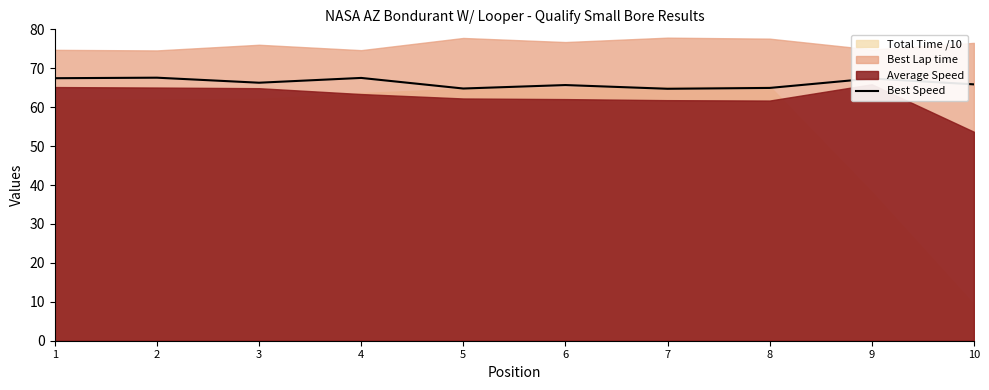

The Best Speed series shows 67.6 at 2. True or false?

True